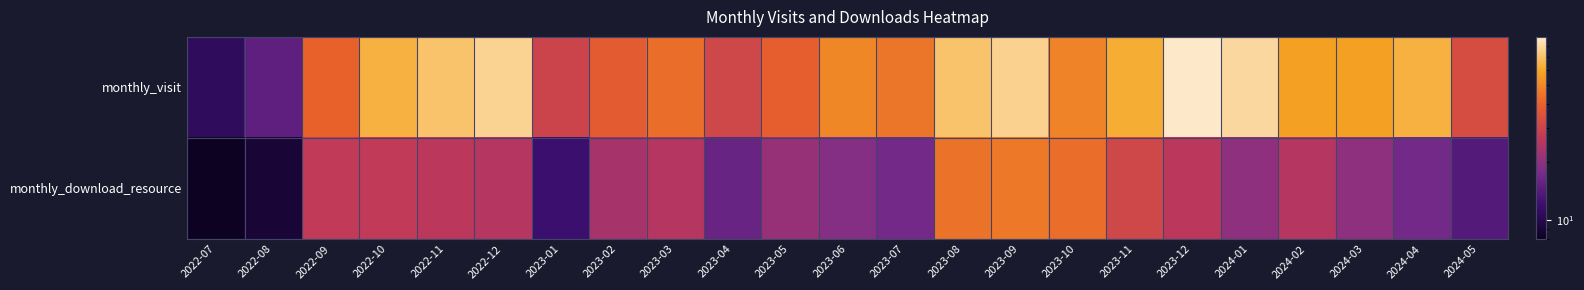

Count the number of data series in this chart.

2